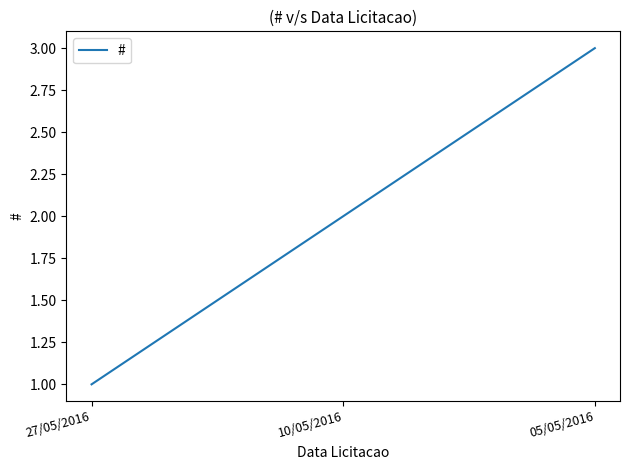

How many values are between 1 and 3?

3